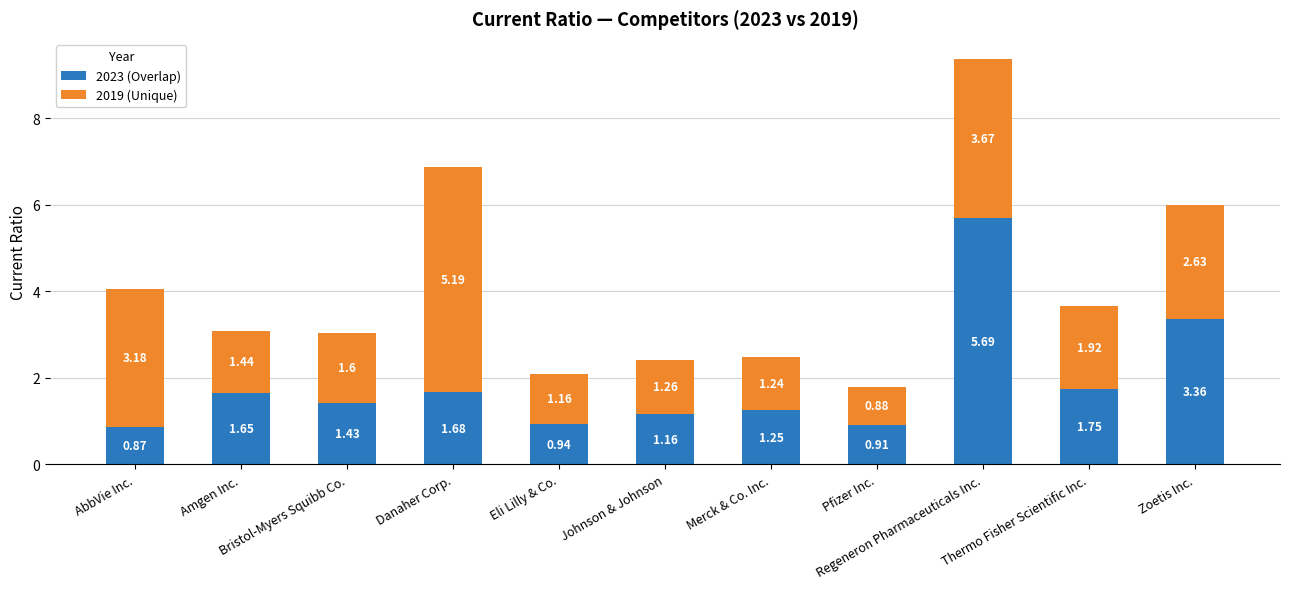

What is the sum of all 2023 (Overlap) values?

20.7